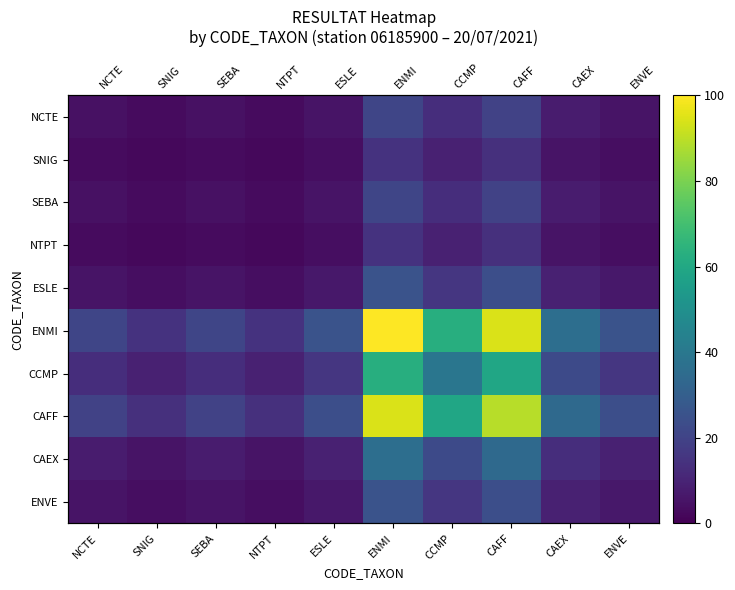

At which category does the chart reach its peak across all series?

ENMI